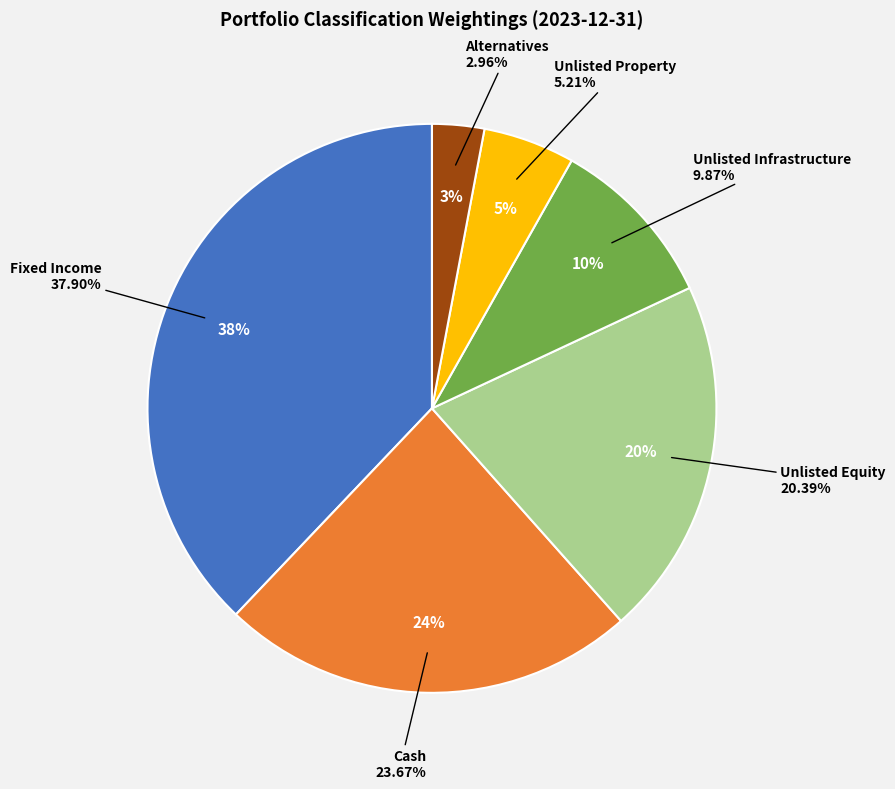

How many segments does this pie chart have?

6